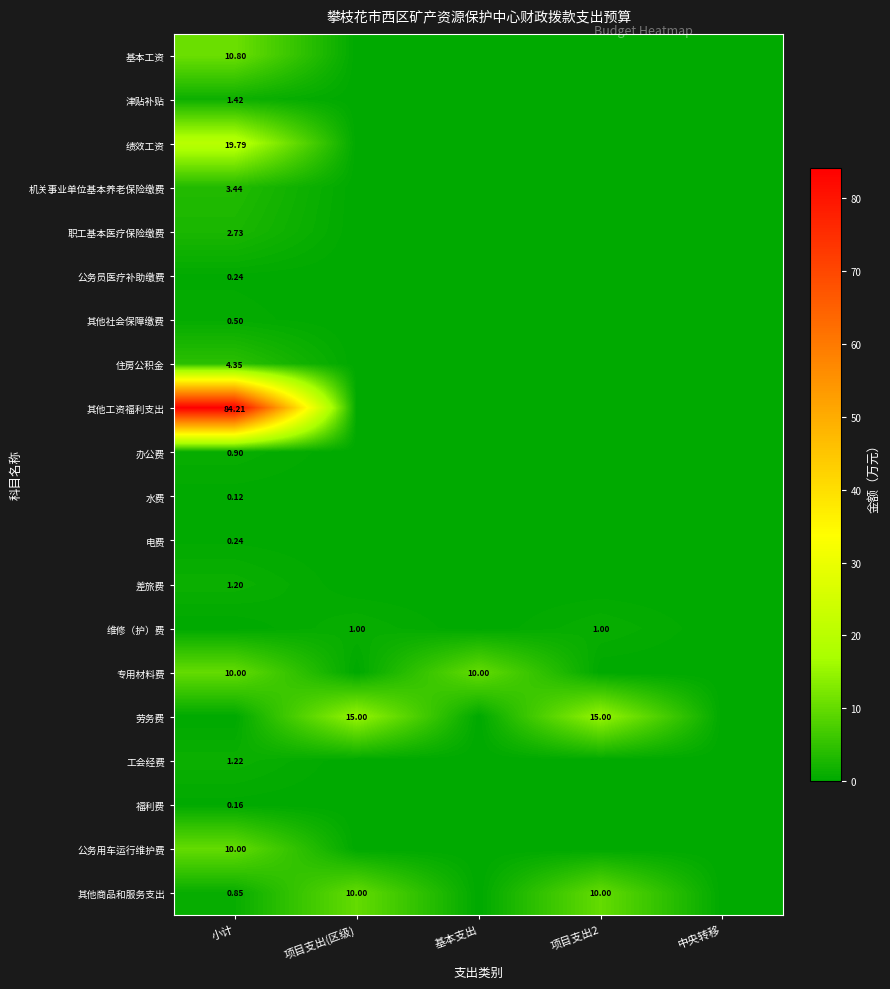

Is it true that 津贴补贴 equals -0.5 at 项目支出2?

False